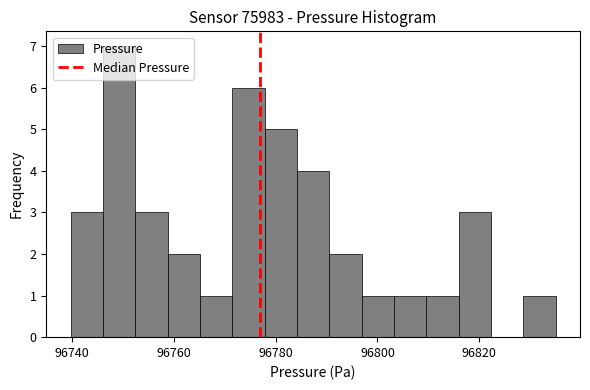

Read against the x-axis, roughly where is the centre of the tallest bar?

96750